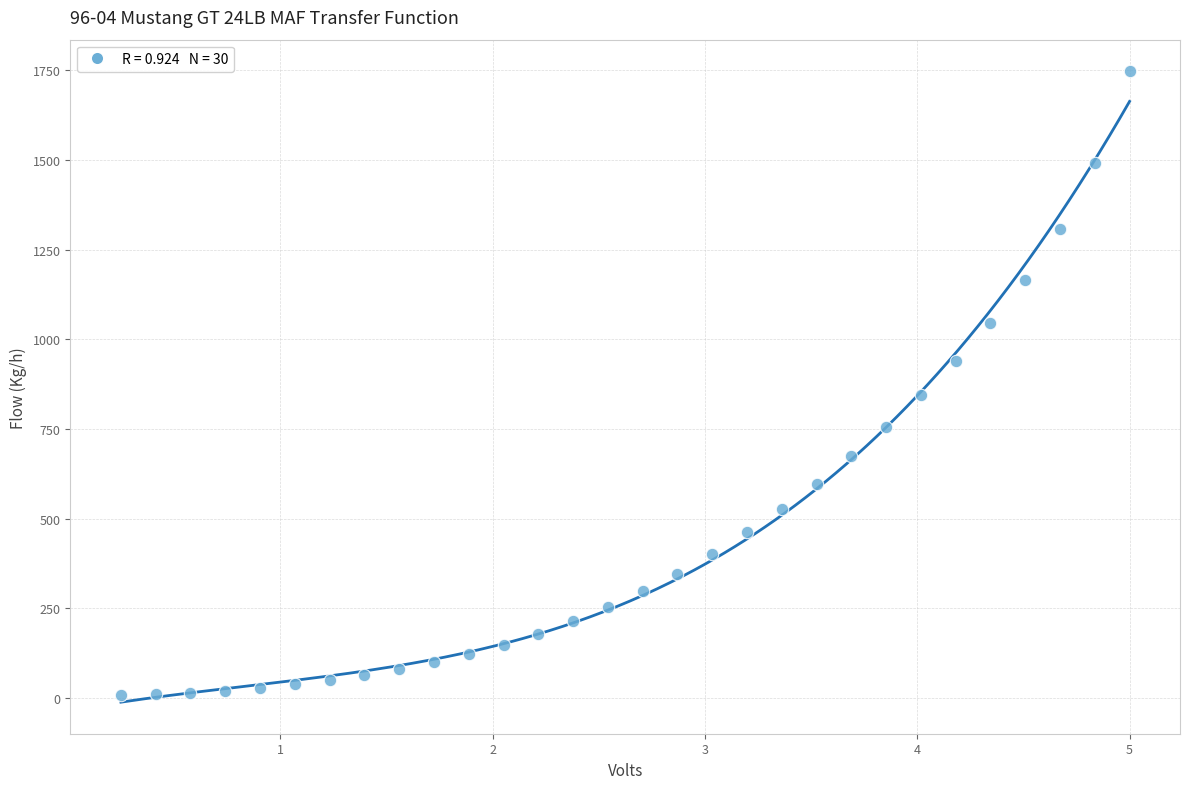

What is the range of X values (max minus min)?

4.8